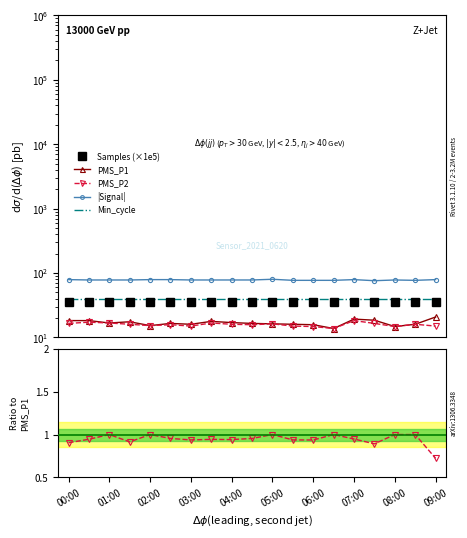

What is the difference between the PMS_P2 values at 18 and 15?

0.2